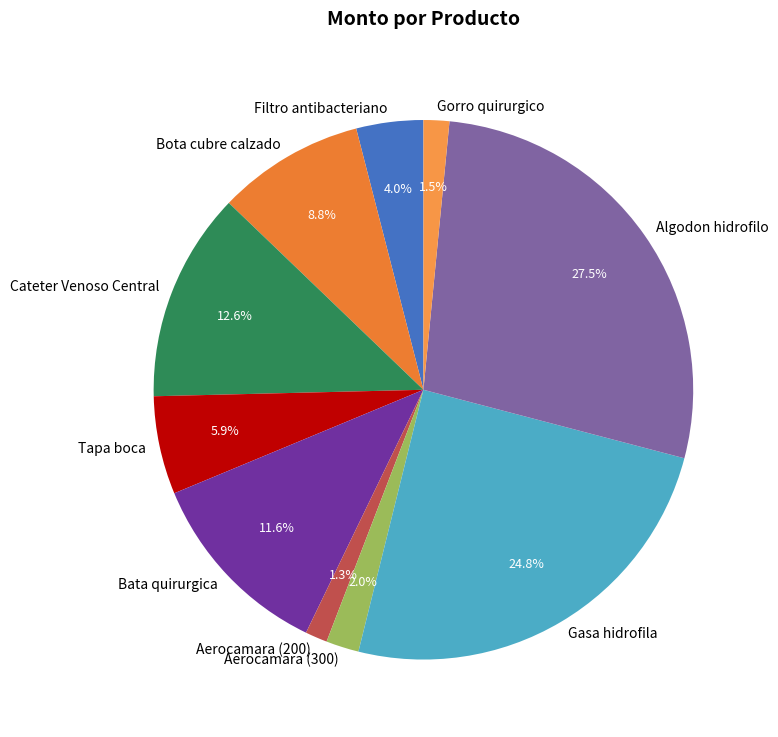

Do Gorro quirurgico and Bota cubre calzado together represent more than half of the pie?

No